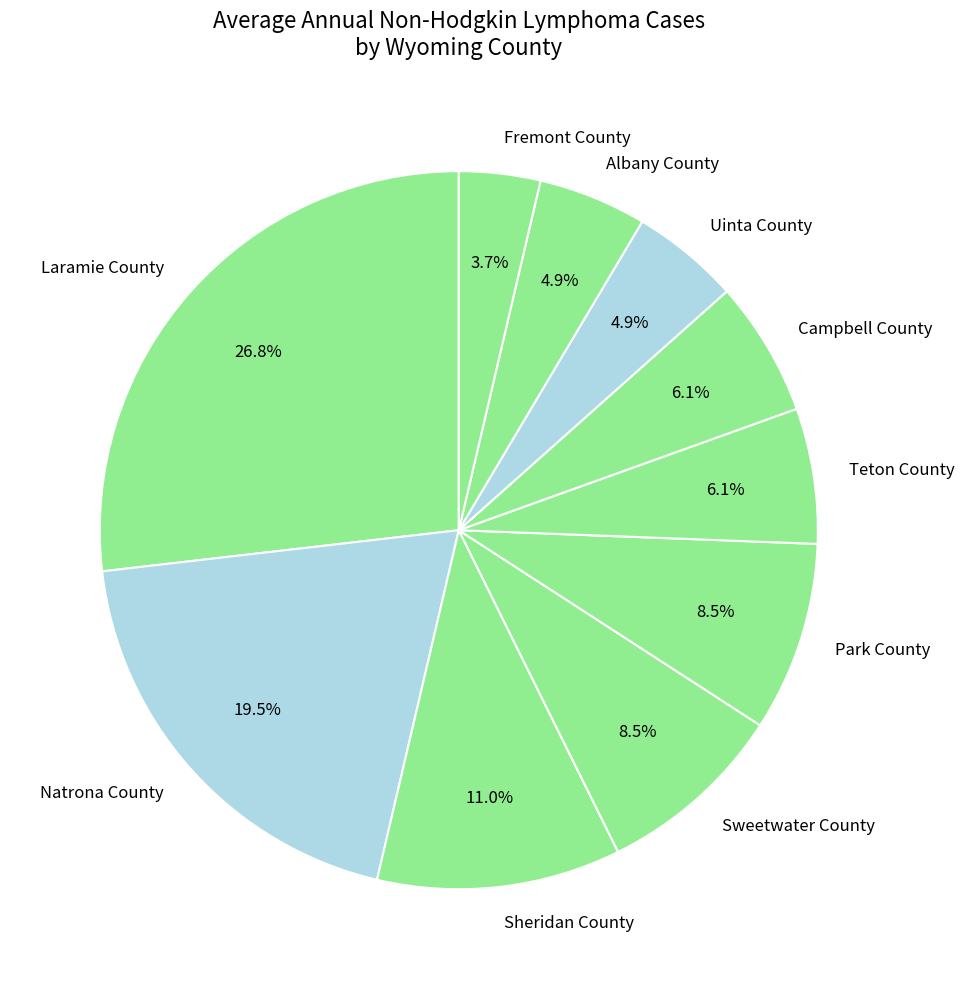

Which has a higher value, Park County or Sheridan County?

Sheridan County